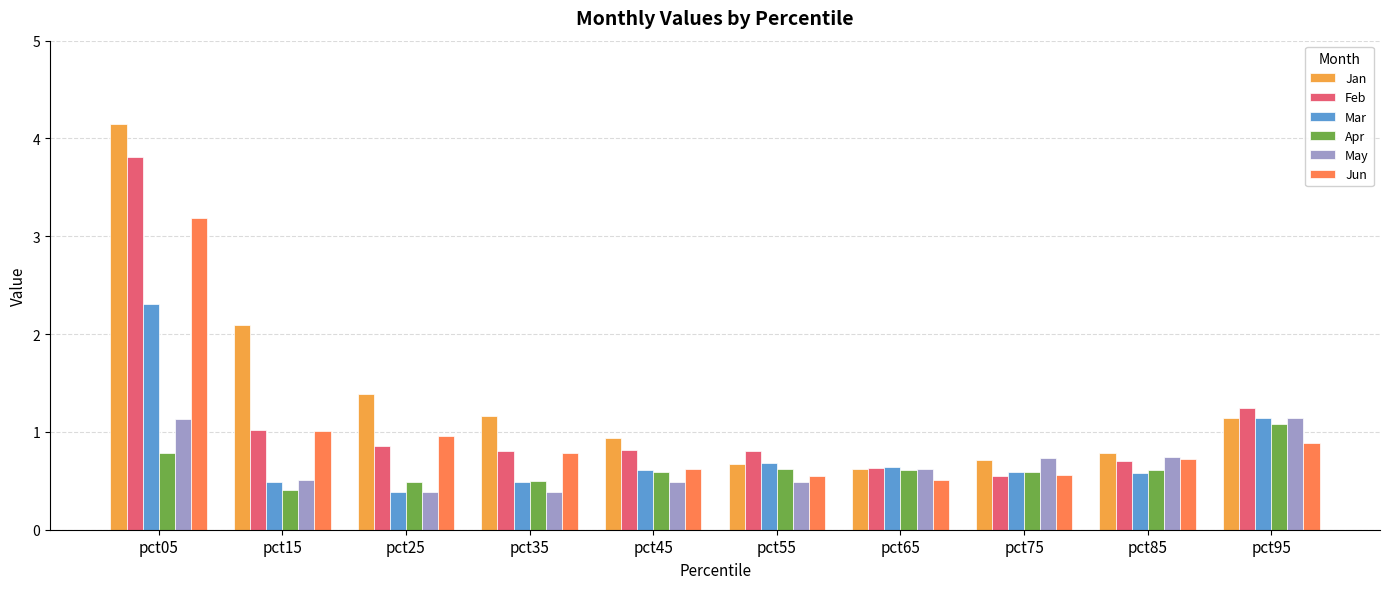

How many bars are there in each group?

6